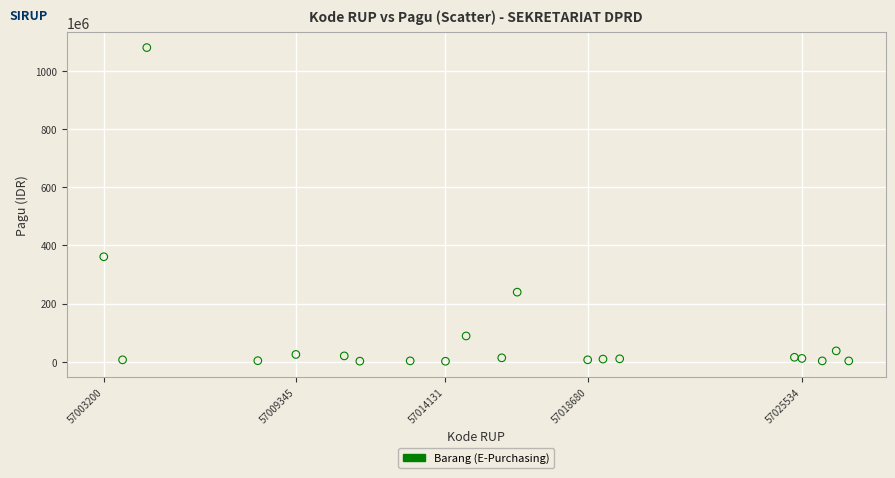

What Y value in the scatter plot is closest to 540600000?

360904200